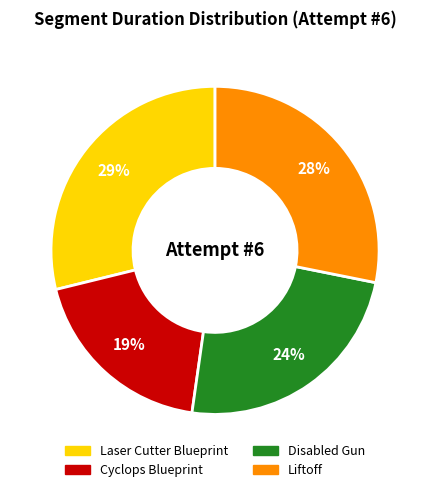

Is Disabled Gun the majority of the pie?

No